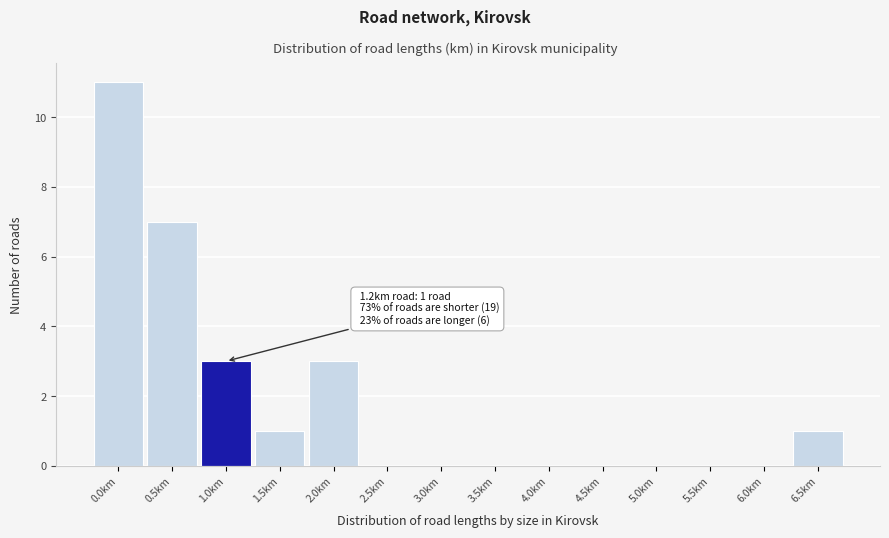

Reading left to right, extract all data points from this chart.

0.0km=11	0.5km=7	1.0km=3	1.5km=1	2.0km=3	2.5km=0	3.0km=0	3.5km=0	4.0km=0	4.5km=0	5.0km=0	5.5km=0	6.0km=0	6.5km=1